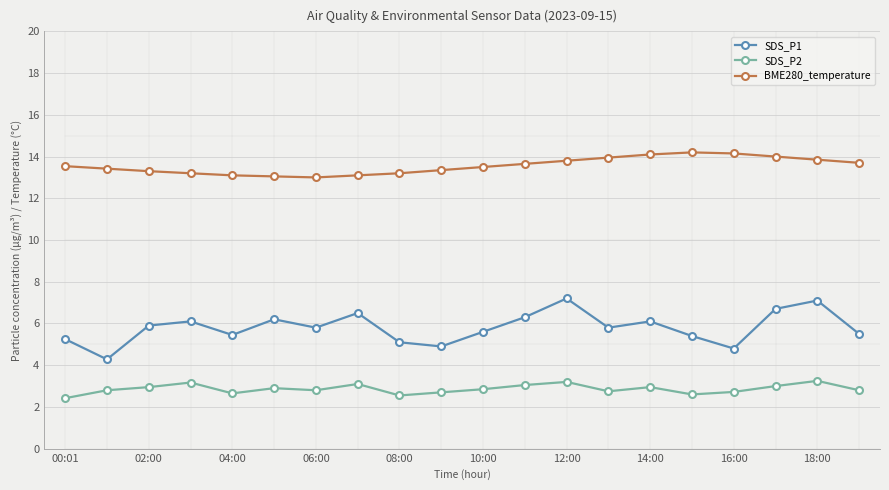

True or false: SDS_P2 has more than 2 points higher than both neighbors.

True